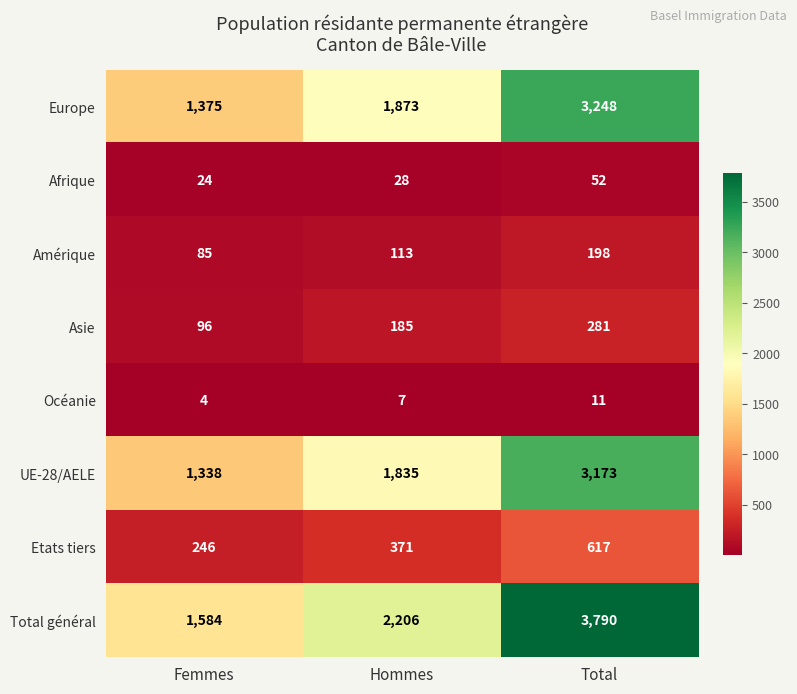

How many data points in Total général are less than 2206?

1